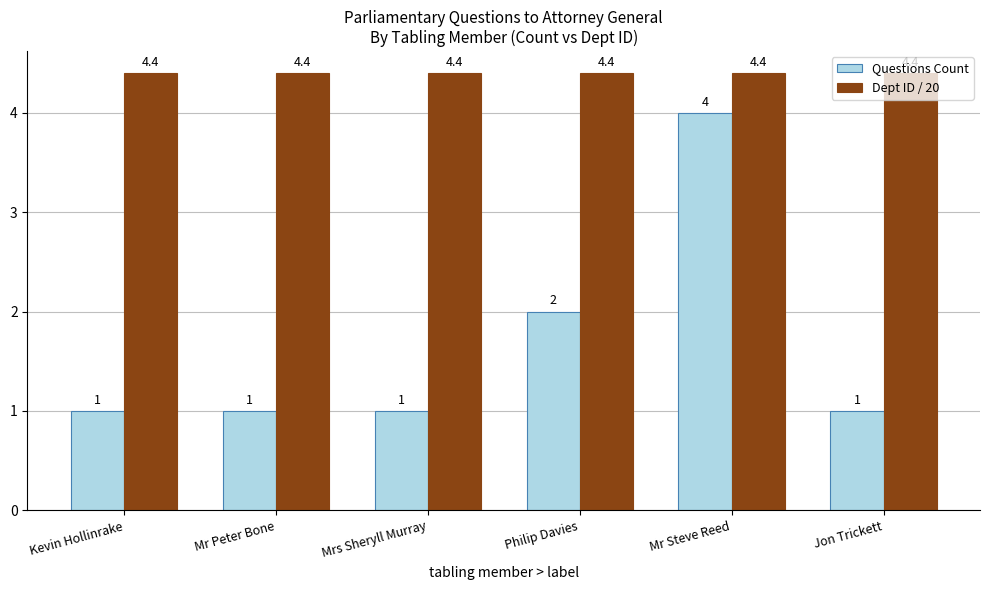

What position from the left is Jon Trickett?

6